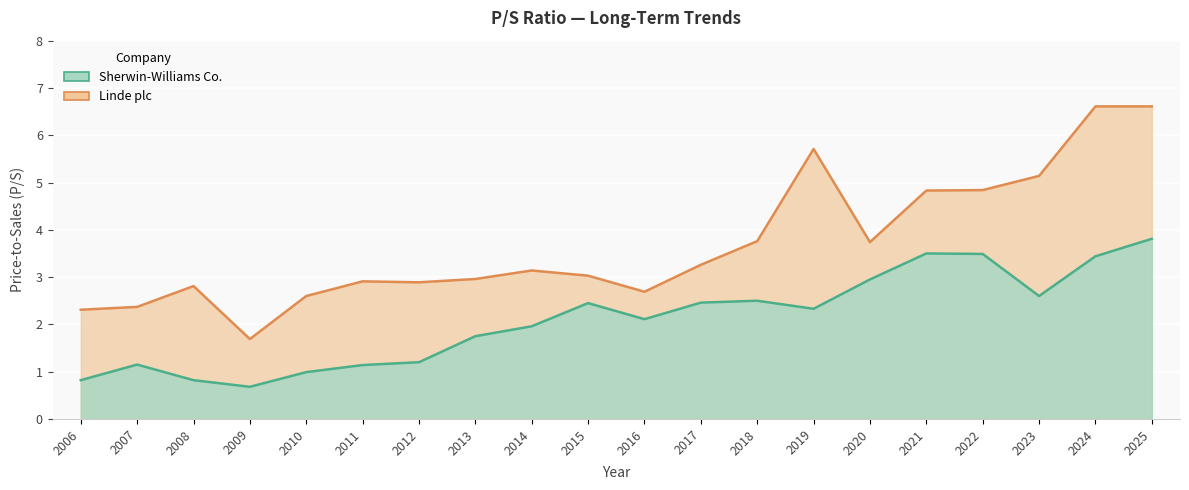

What is the smallest value displayed?

0.7